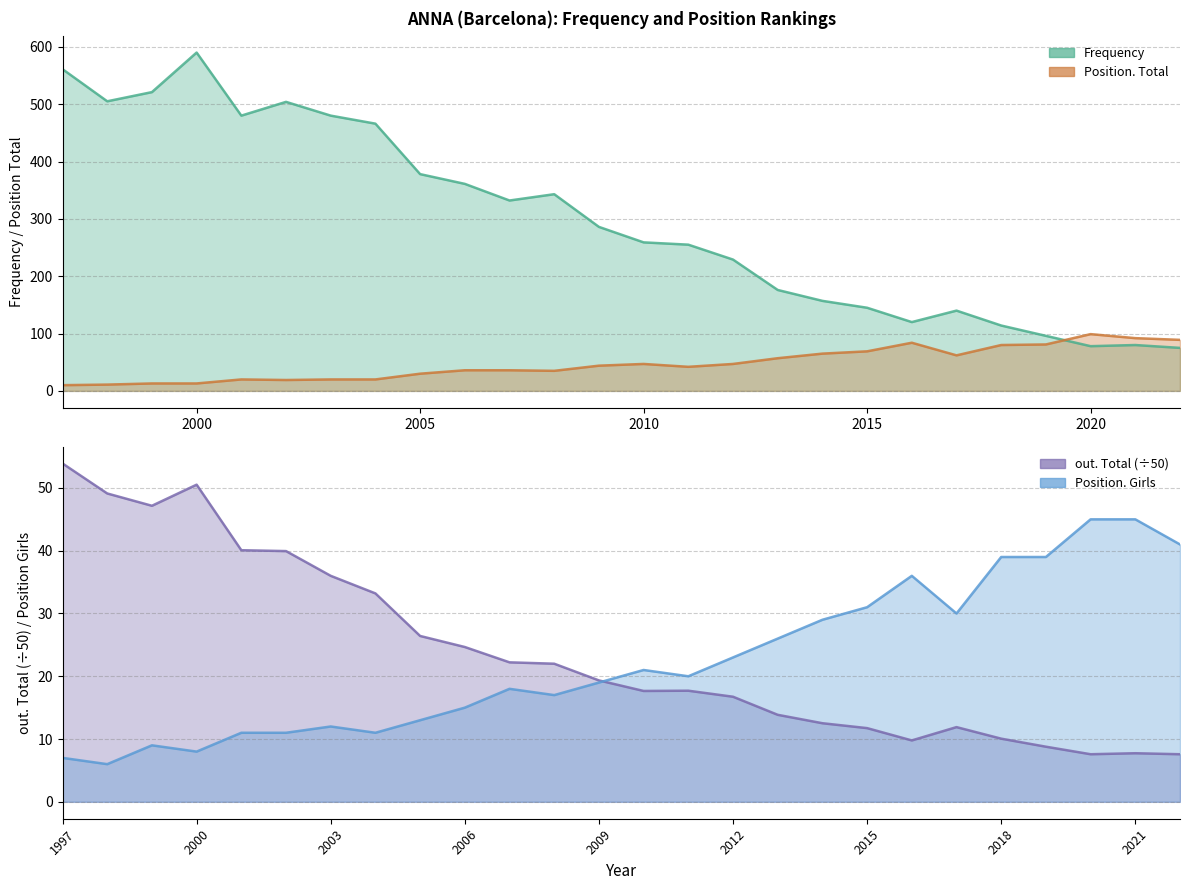

True or false: out. Total has a value of 53.9 at 1997.

True